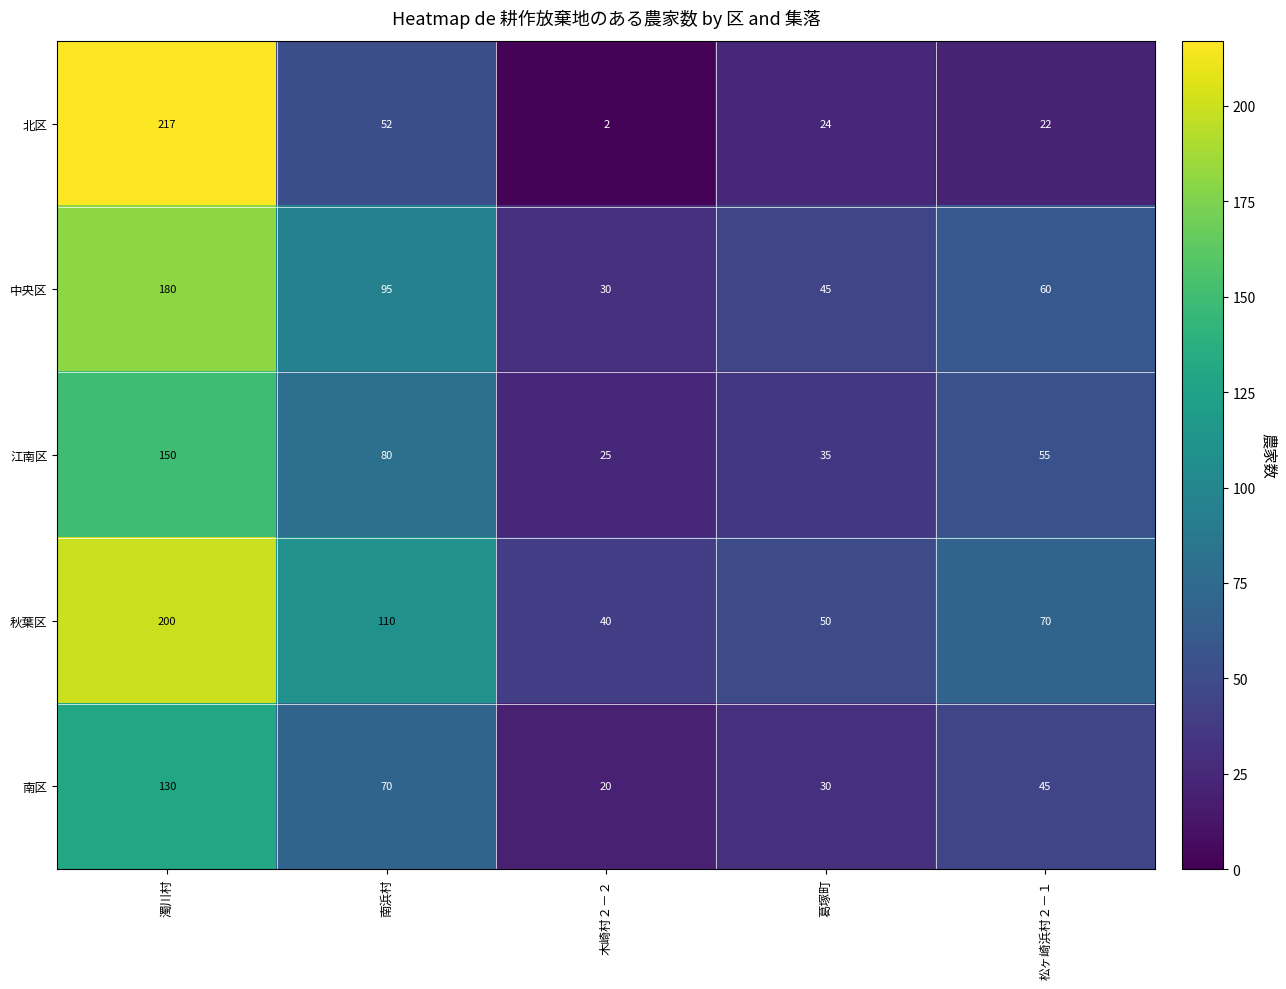

Which category has the lowest value across all series?

木崎村２－２